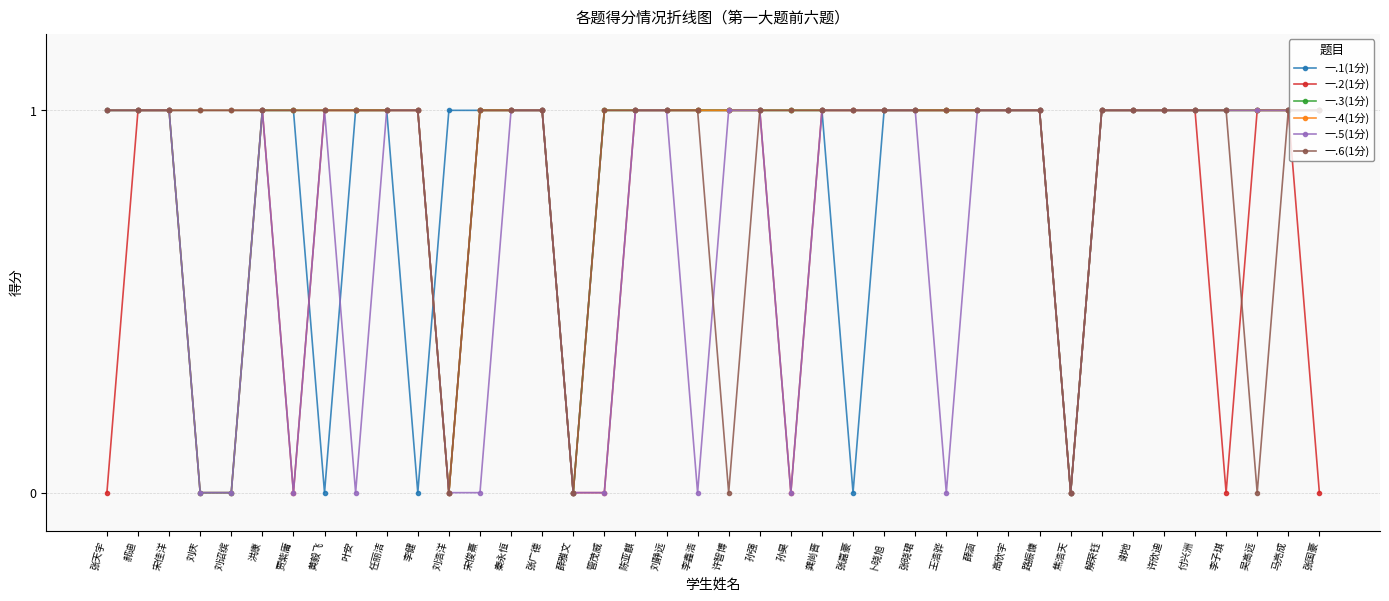

After their last crossing, which series has the higher values: 一.2(1分) or 一.1(1分)?

一.1(1分)